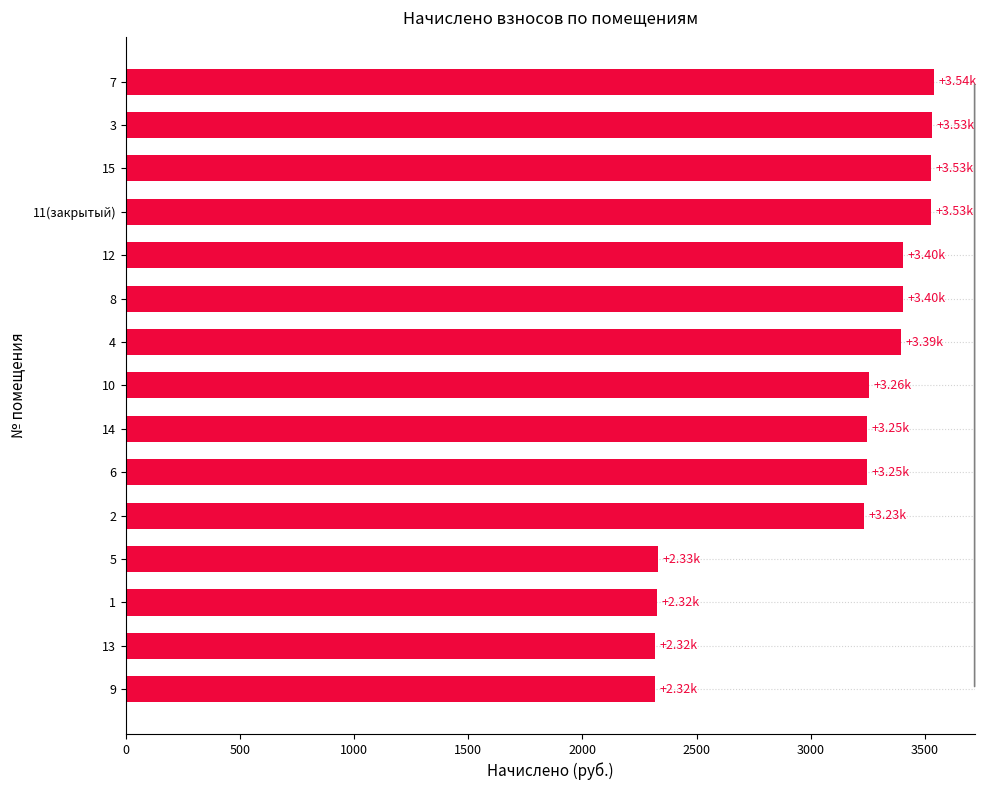

What is the sum of the values at 2 and 6?

6481.7